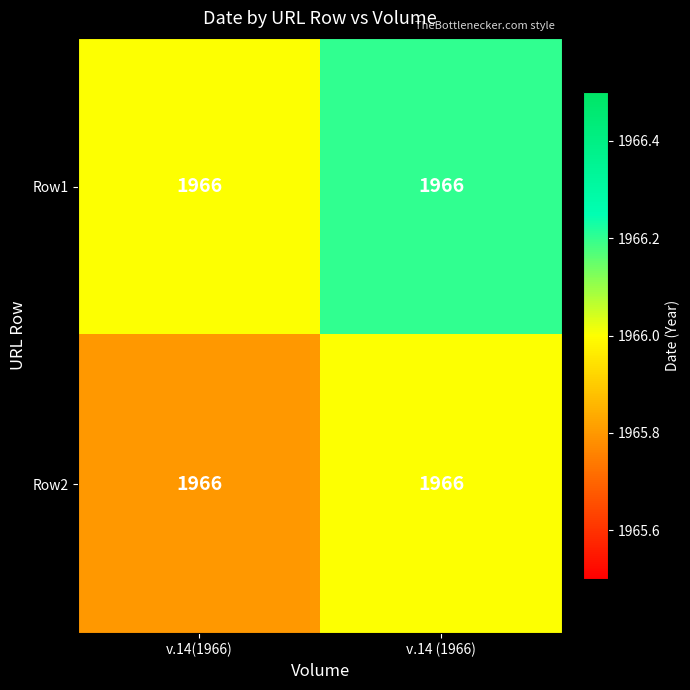

Reading left to right, list all the values displayed in this chart.

Row1: v.14(1966)=1966.0	v.14 (1966)=1966.0
Row2: v.14(1966)=1966.0	v.14 (1966)=1966.0